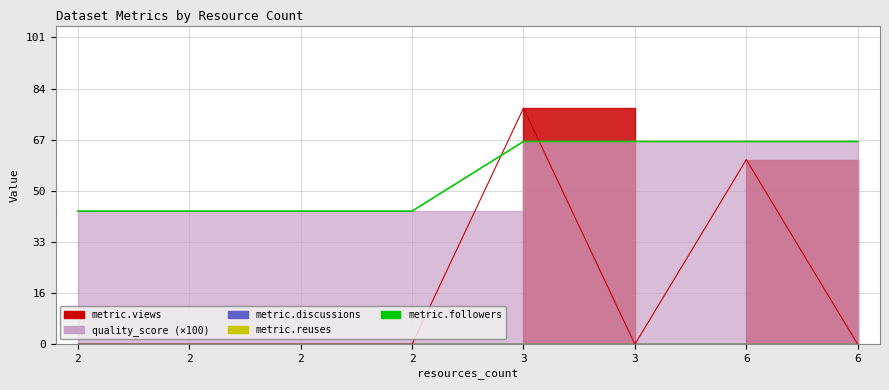

Does the chart have visible grid lines?

Yes